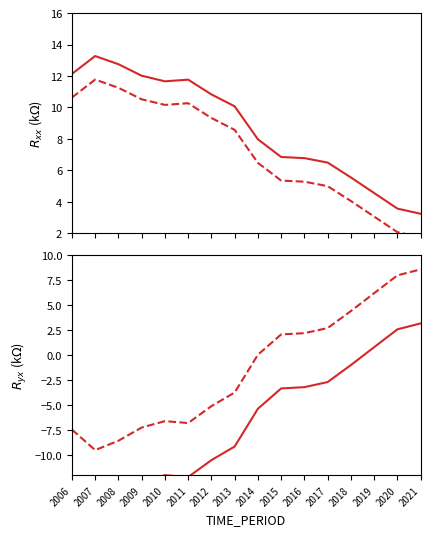

What is the value of the OBS_VALUE neg (shifted) point at the 4th from the left?

-7.2